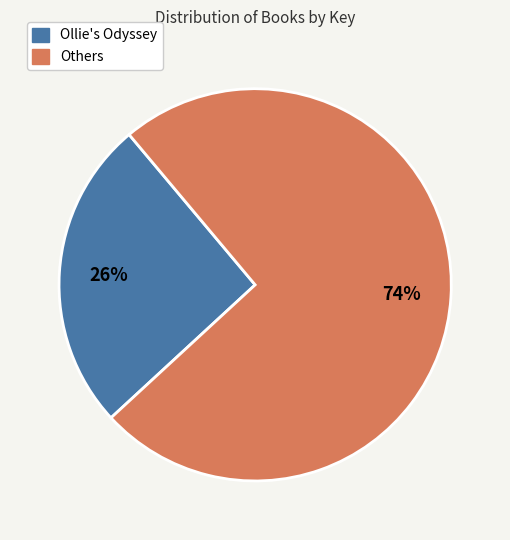

Count the number of slices in the pie.

2